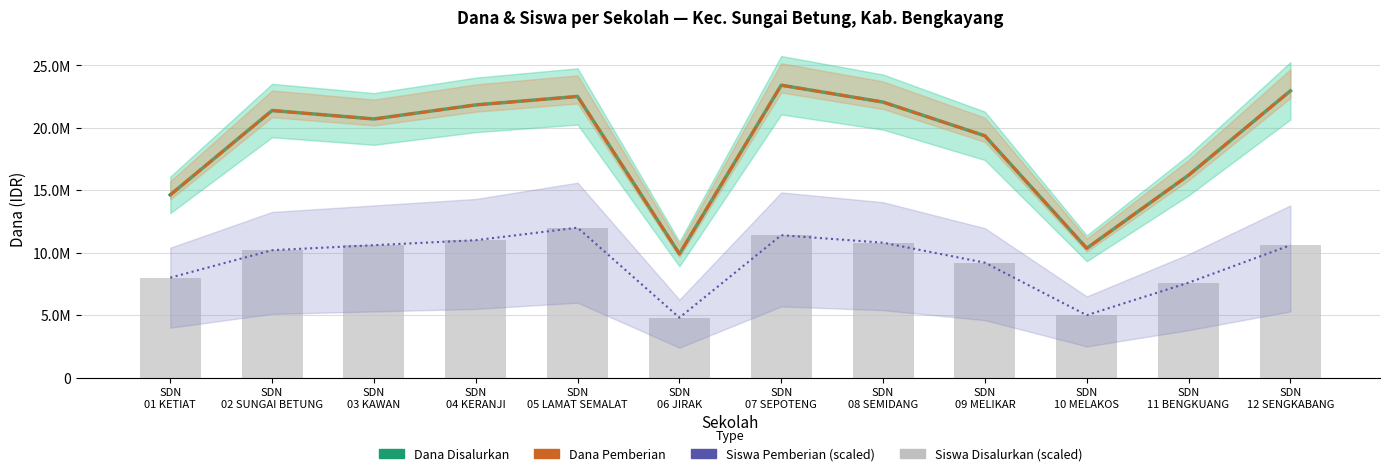

List the labels in order of Dana Disalurkan value, smallest first.

SDN
06 JIRAK, SDN
10 MELAKOS, SDN
01 KETIAT, SDN
11 BENGKUANG, SDN
09 MELIKAR, SDN
03 KAWAN, SDN
02 SUNGAI BETUNG, SDN
04 KERANJI, SDN
08 SEMIDANG, SDN
05 LAMAT SEMALAT, SDN
12 SENGKABANG, SDN
07 SEPOTENG